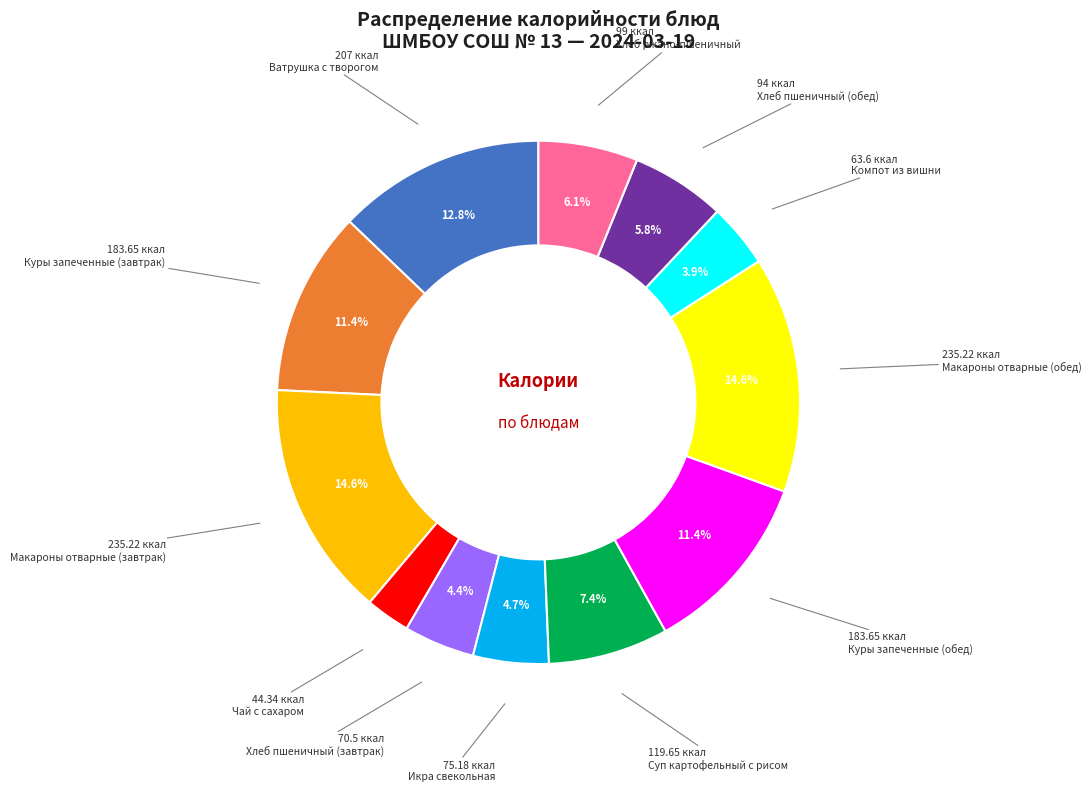

Count the number of slices in the pie.

12